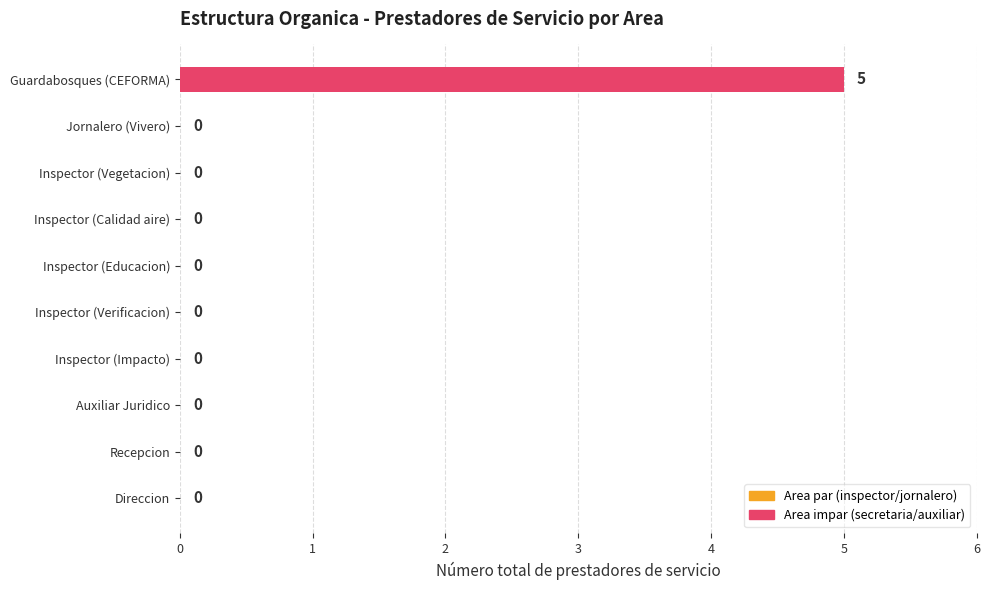

Reading bottom to top, what are all the values shown in this chart?

Direccion=0	Recepcion=0	Auxiliar Juridico=0	Inspector (Impacto)=0	Inspector (Verificacion)=0	Inspector (Educacion)=0	Inspector (Calidad aire)=0	Inspector (Vegetacion)=0	Jornalero (Vivero)=0	Guardabosques (CEFORMA)=5